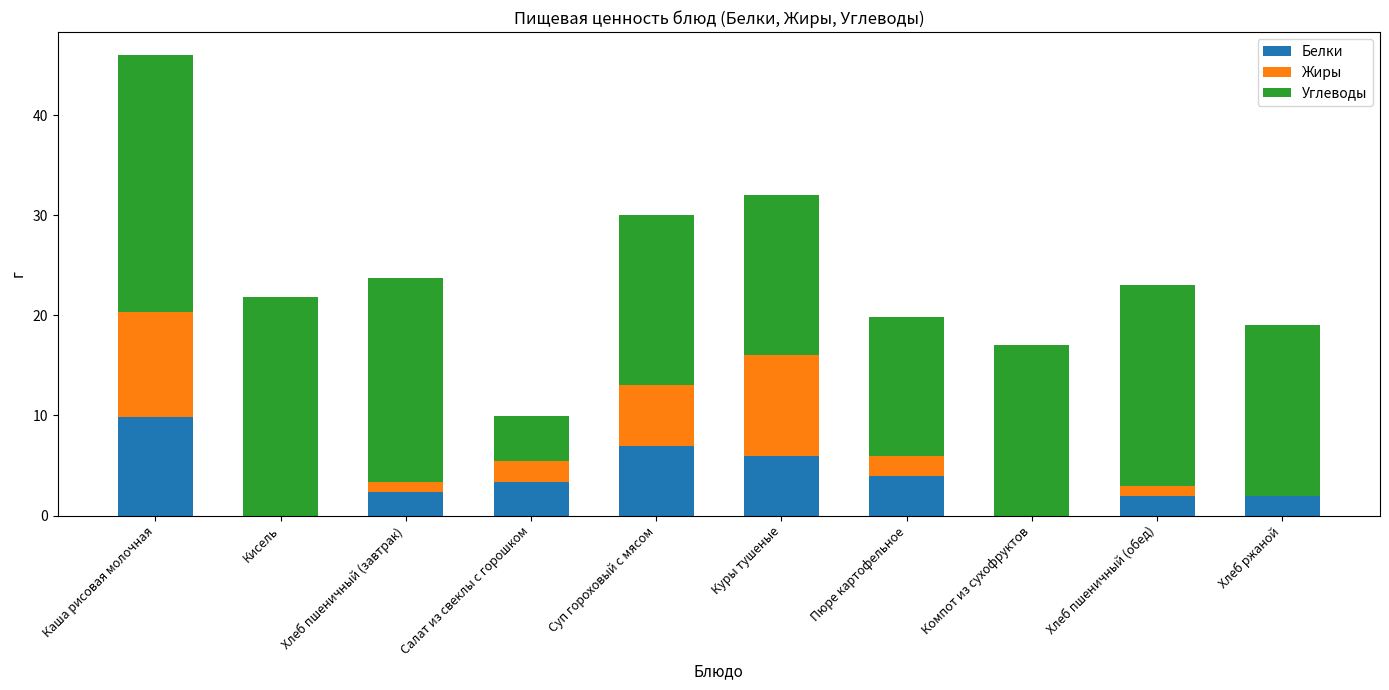

Are the bars grouped side by side (vs. stacked)?

No